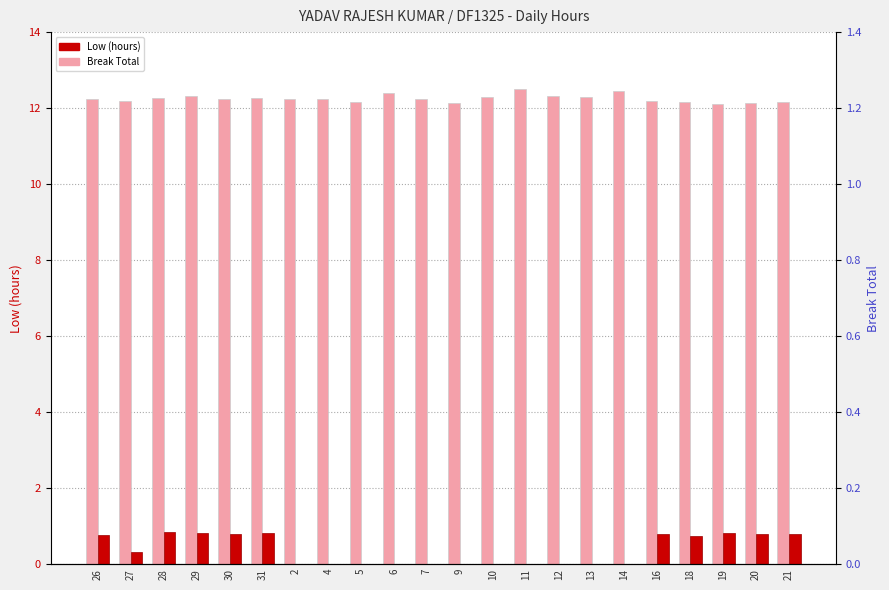

What are all the series names shown in the legend?

Low (hours), Break Total